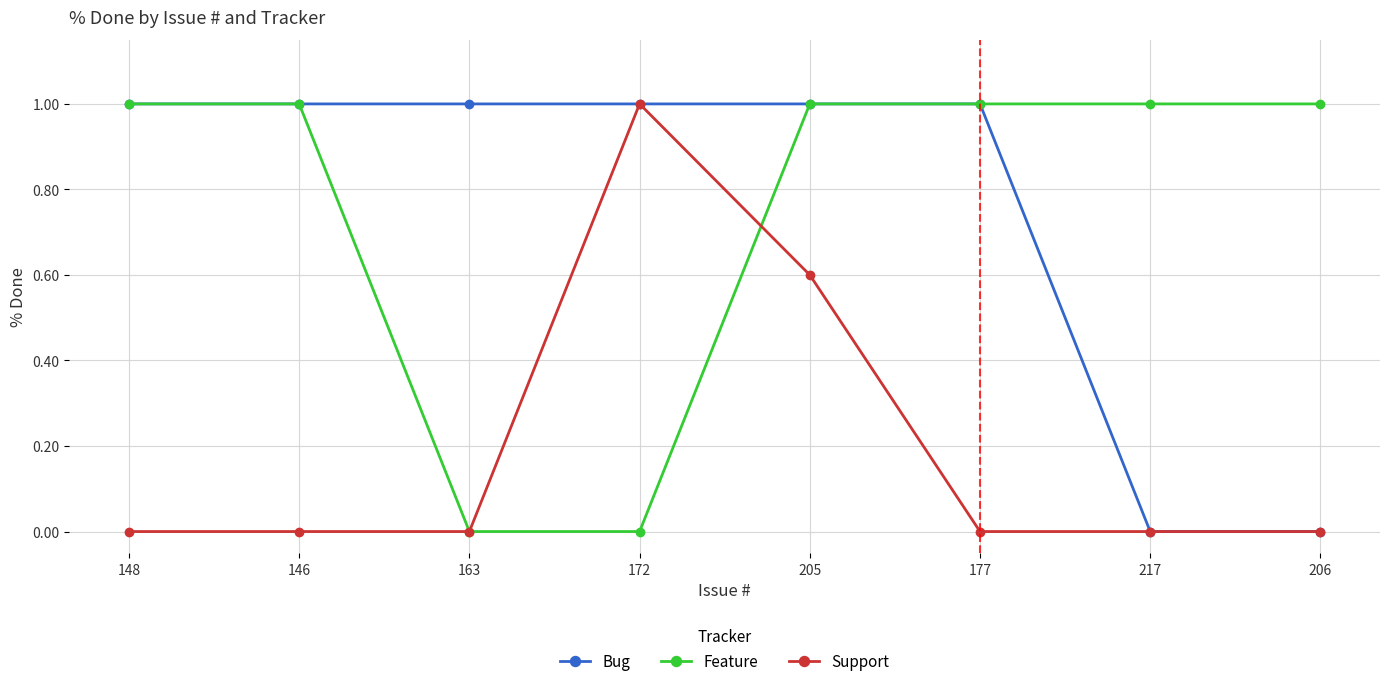

The Bug series shows 1.5 at 148. True or false?

False